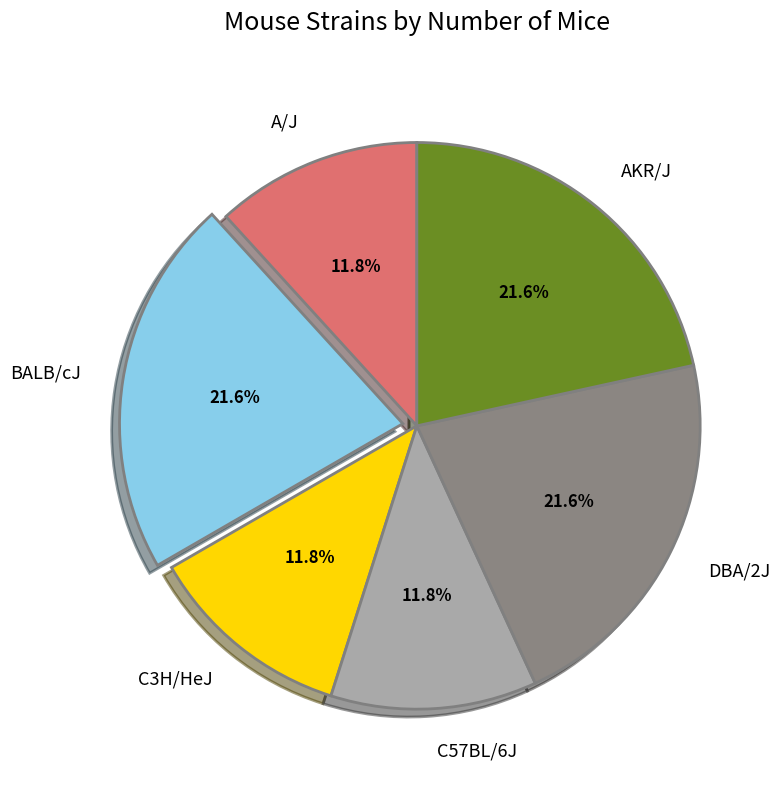

Is there a majority slice in this chart?

No